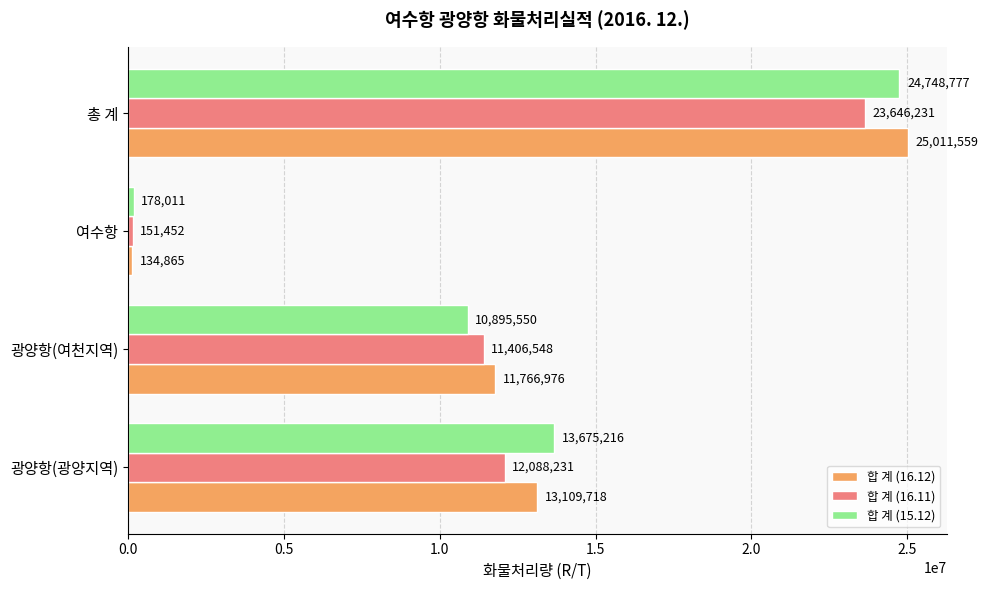

How many 합 계 (15.12) values are between 10895550 and 24748777?

3